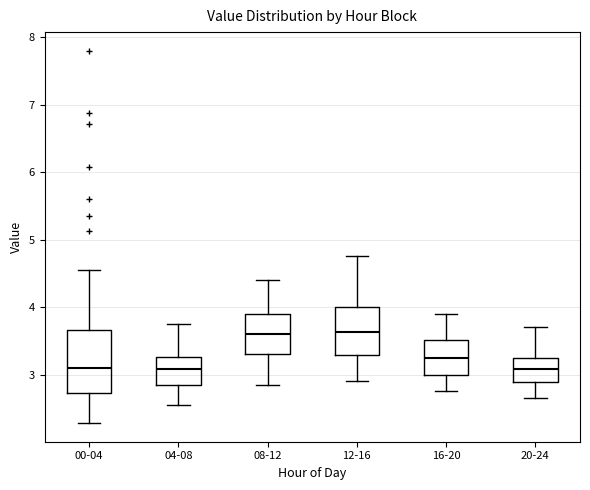

Which box is the tallest, from its lower edge to its upper edge?

00-04